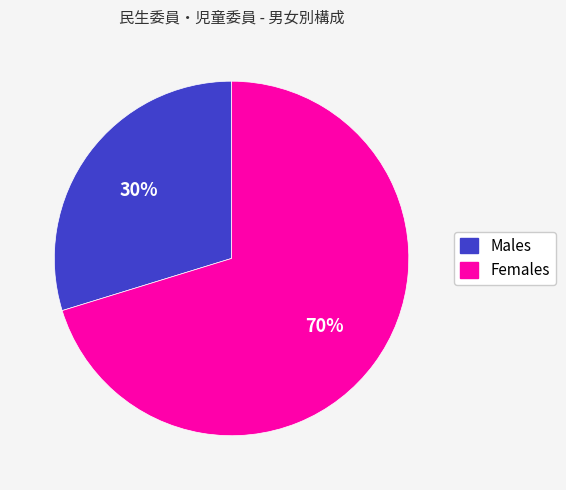

To the nearest percent, what is the difference between the largest and smallest slice percentages?

40%